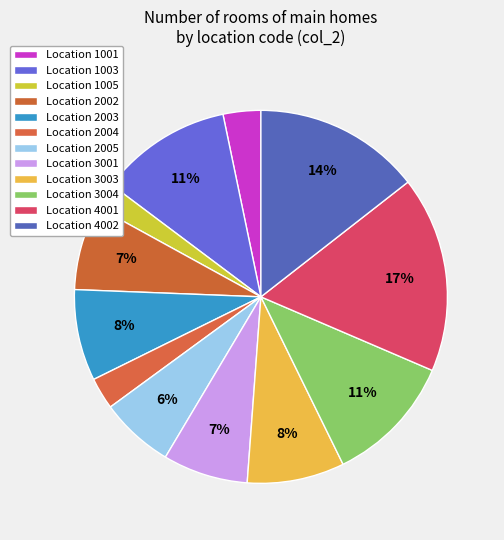

Count the number of slices in the pie.

12